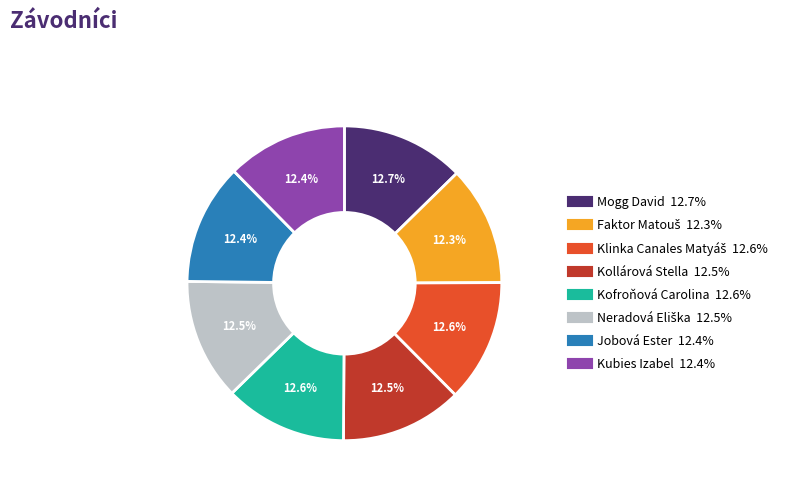

Approximately how many times larger is the value at Kofroňová Carolina compared to Kollárová Stella?

1.0